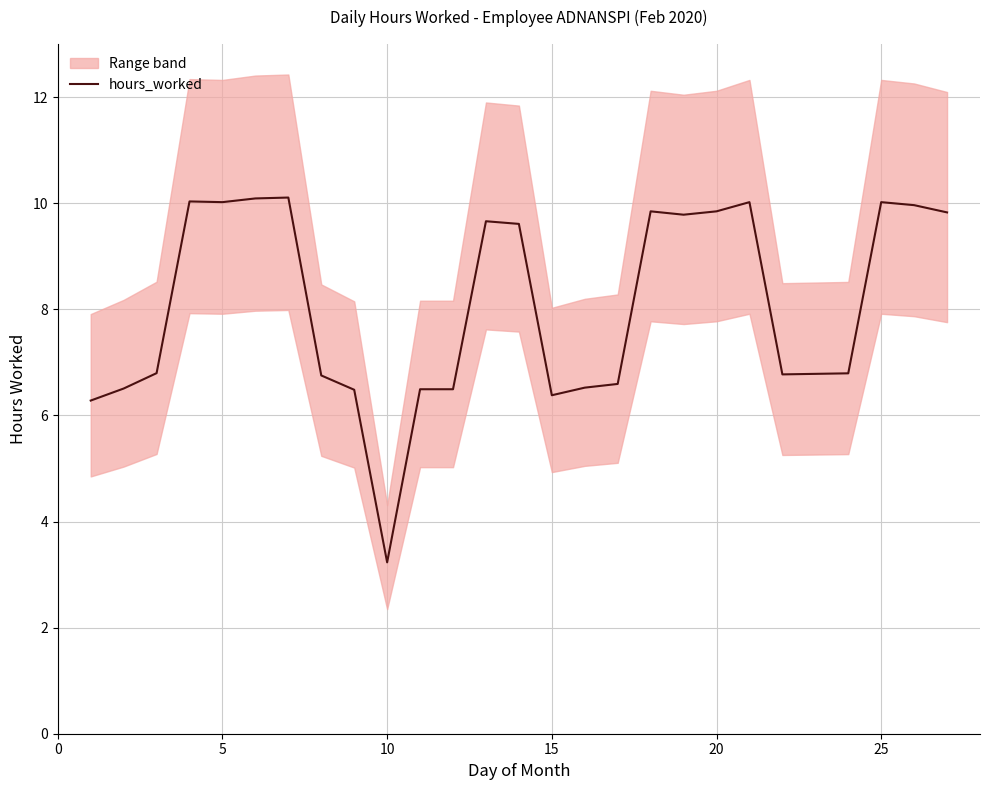

True or false: there are more than 0 points higher than both neighbors.

True